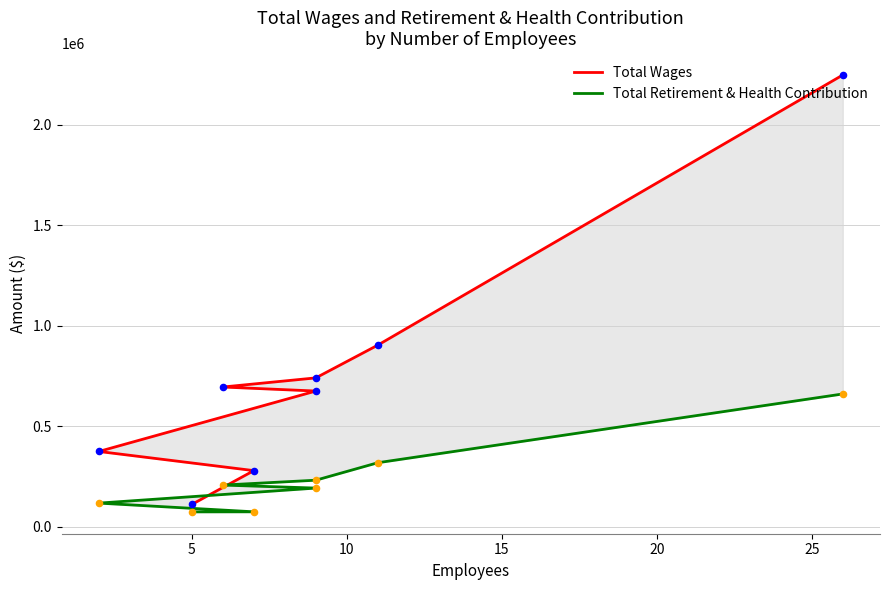

Which series reaches the minimum Y coordinate?

Total Retirement & Health Contribution